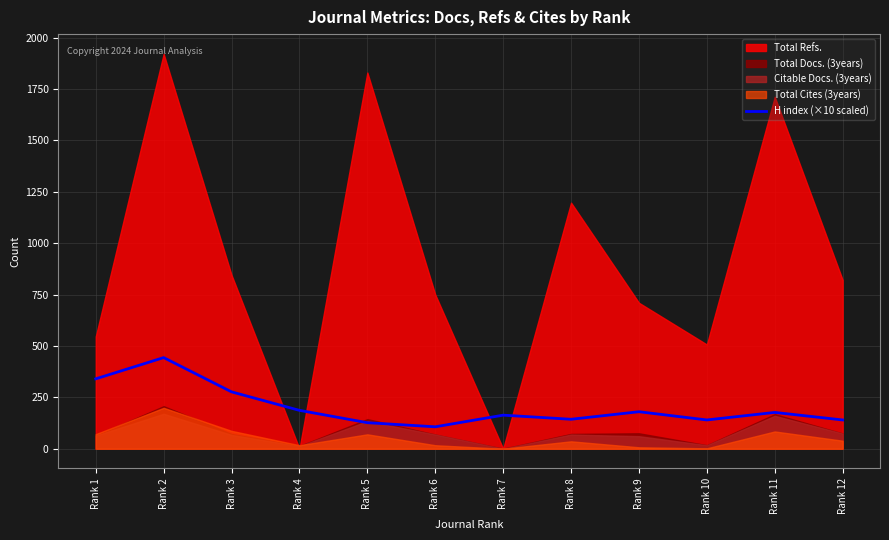

The value of H index (×10 scaled) at Rank 4 is 256.6. True or false?

False